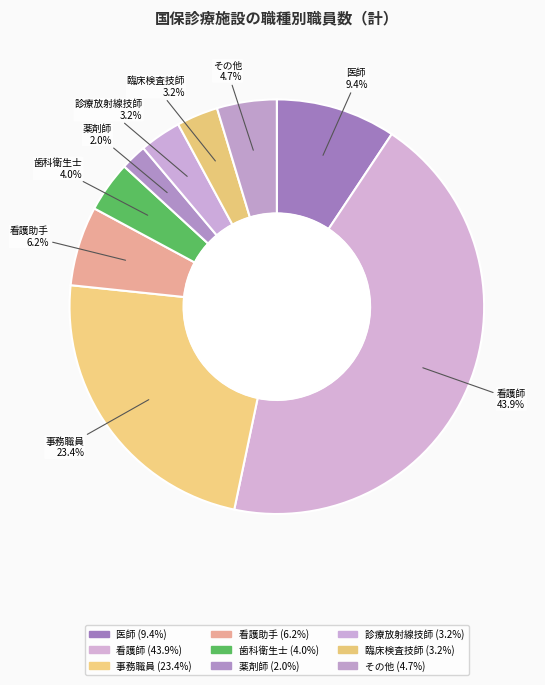

Which slice is the smallest?

薬剤師